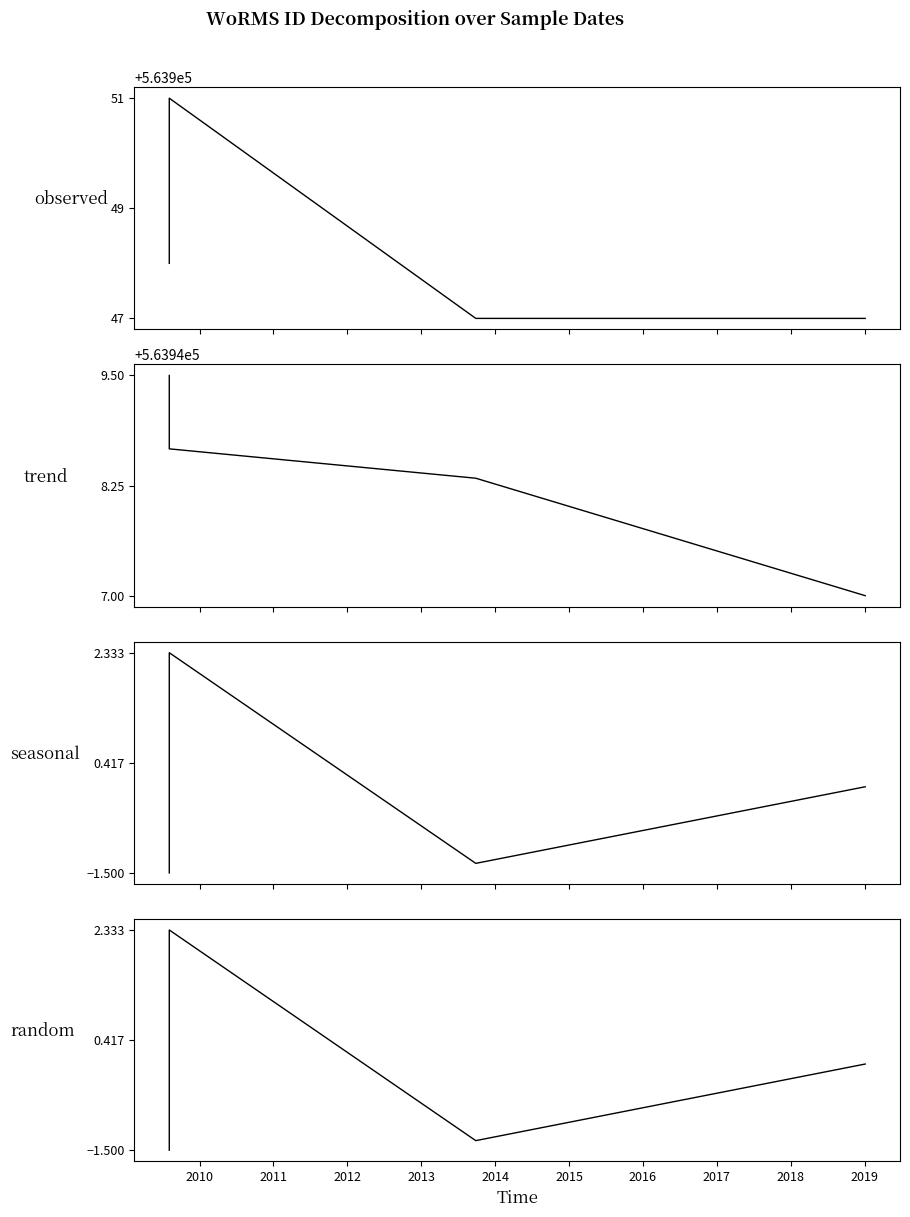

What is the value of the trend point at the 3rd from the left?

563948.3